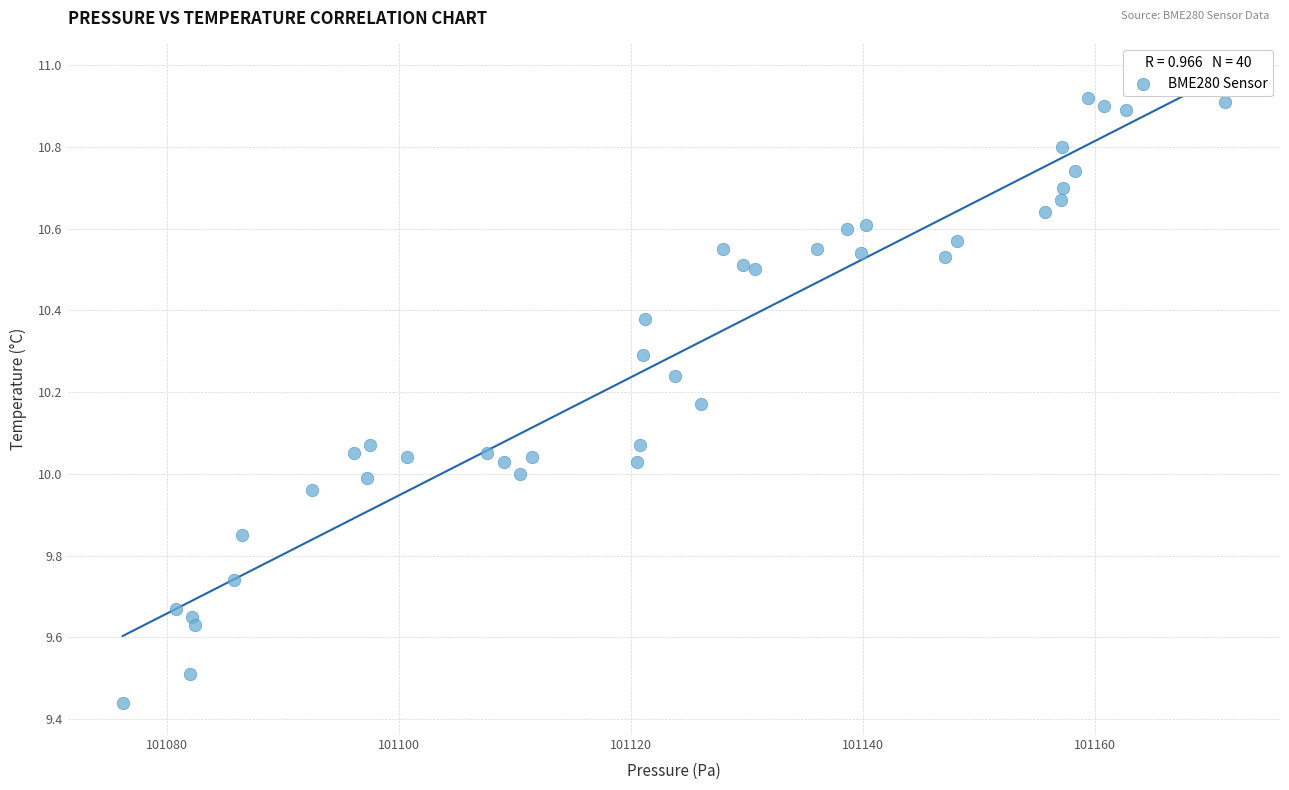

What is the range of X values (max minus min)?

95.0